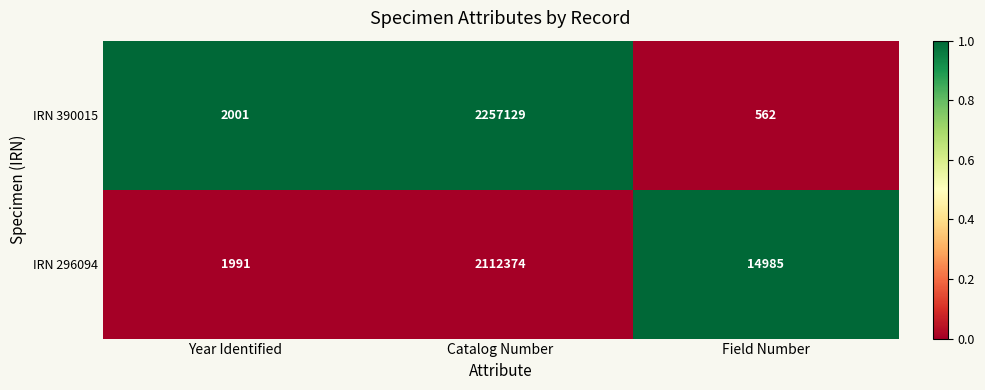

Reading left to right, transcribe all the data shown in this chart.

IRN 390015: 2001	2257129	562
IRN 296094: 1991	2112374	14985